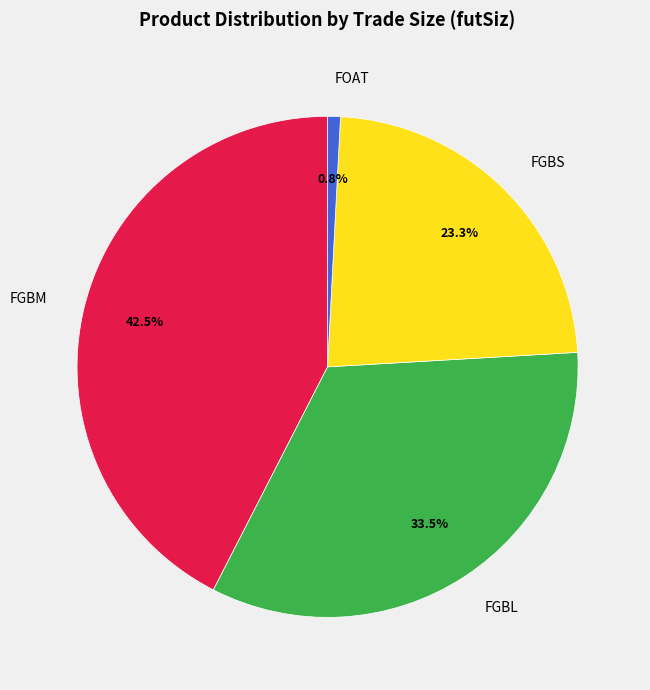

Which category has the smallest portion of the pie?

FOAT